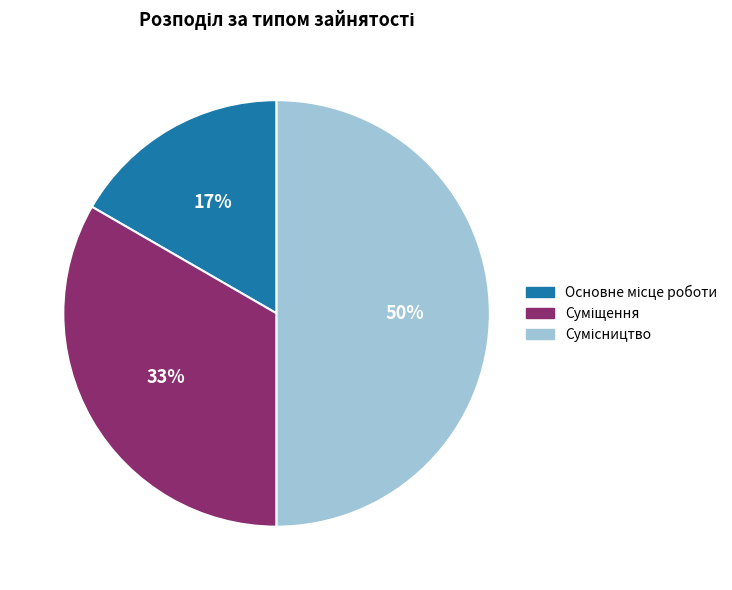

To the nearest percent, what is the difference between the largest and smallest slice percentages?

33%